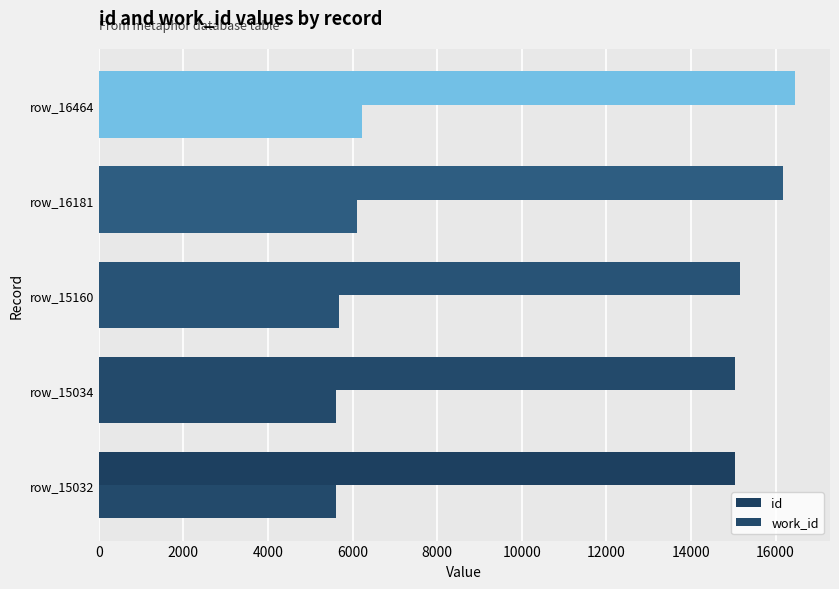

How many data points in work_id are less than 5685?

2